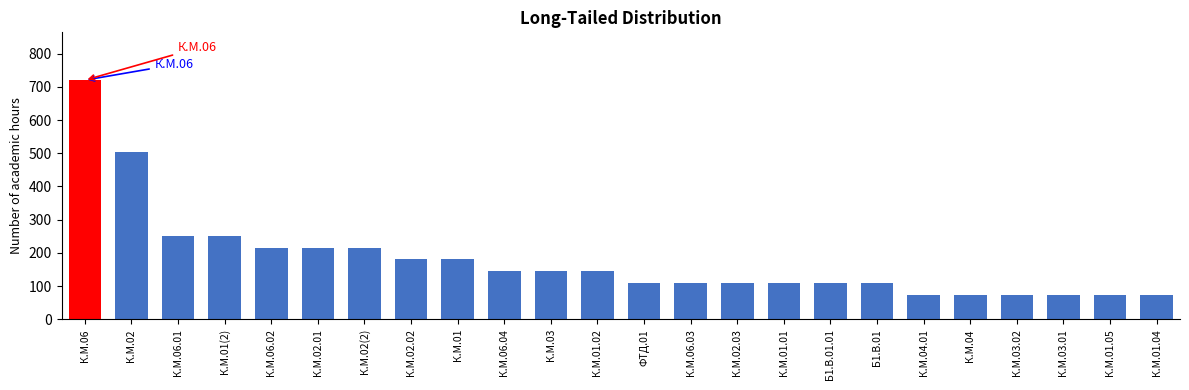

Reading left to right, transcribe all the data shown in this chart.

720	504	252	252	216	216	216	180	180	144	144	144	108	108	108	108	108	108	72	72	72	72	72	72